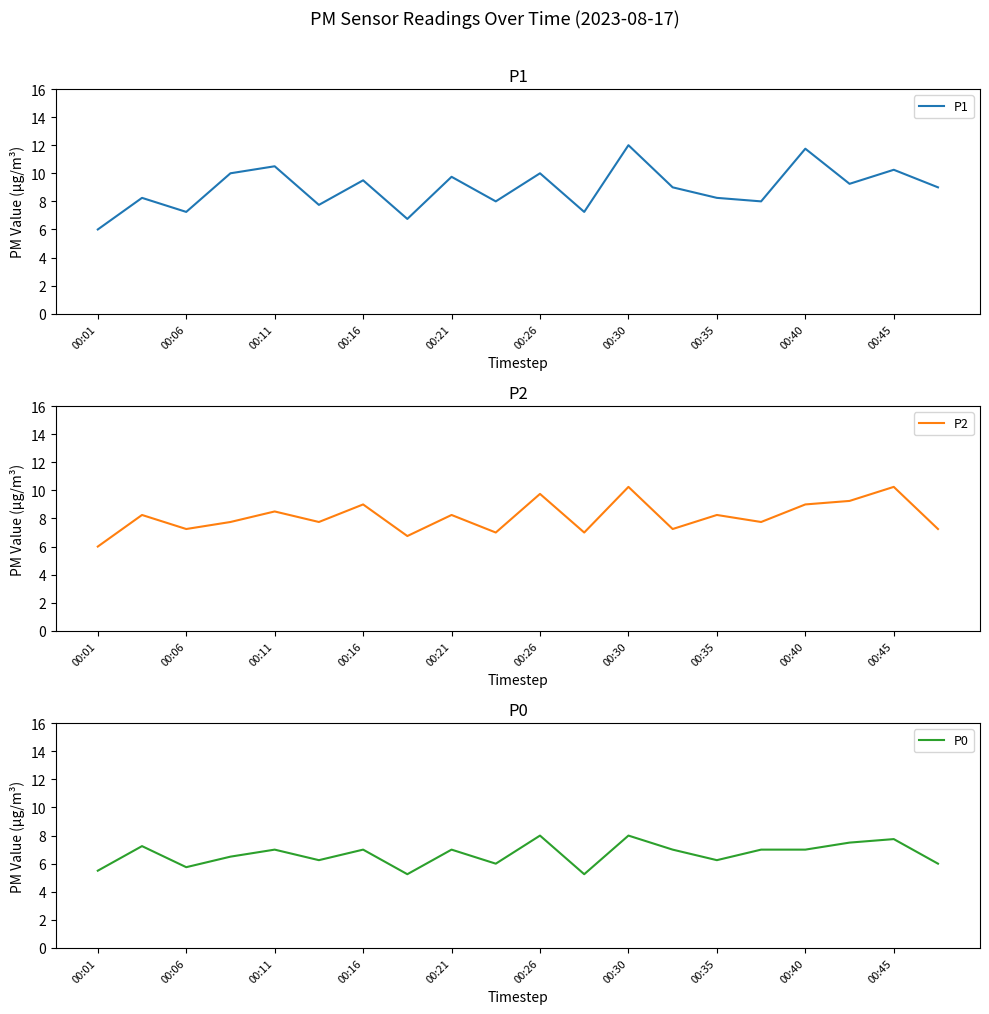

Is it true that P1 equals 10.2 at 00:45?

True